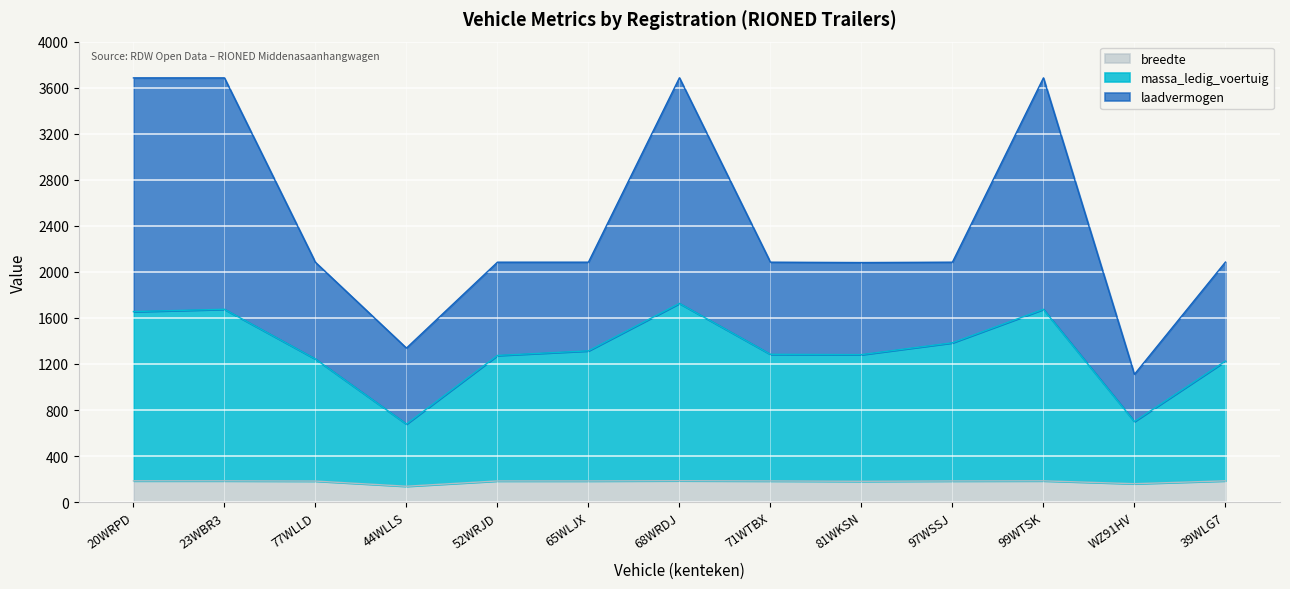

Which label corresponds to the largest value in the chart?

68WRDJ